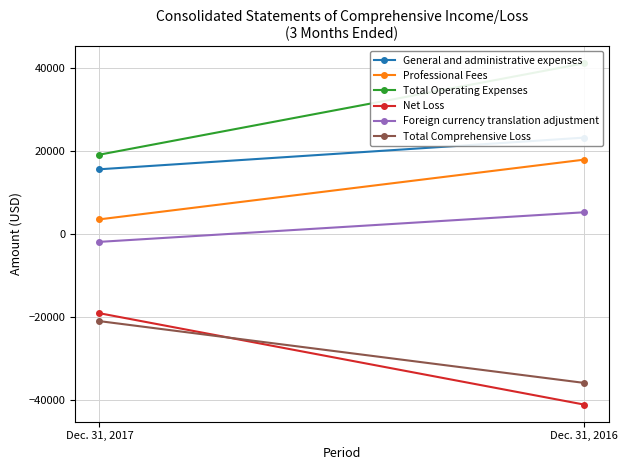

Reading right to left, extract all data points from this chart.

General and administrative expenses: Dec. 31, 2016=23208	Dec. 31, 2017=15578
Professional Fees: Dec. 31, 2016=17905	Dec. 31, 2017=3515
Total Operating Expenses: Dec. 31, 2016=41113	Dec. 31, 2017=19094
Net Loss: Dec. 31, 2016=-41113	Dec. 31, 2017=-19094
Foreign currency translation adjustment: Dec. 31, 2016=5225	Dec. 31, 2017=-1907
Total Comprehensive Loss: Dec. 31, 2016=-35888	Dec. 31, 2017=-21000